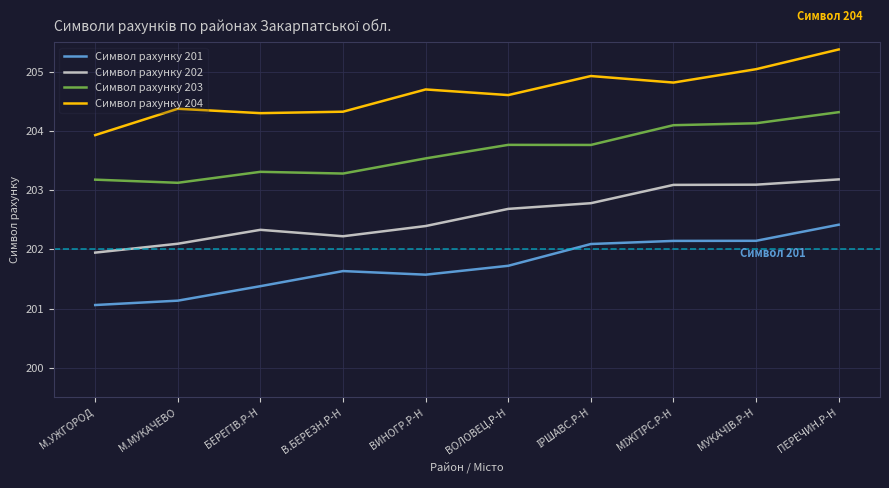

What is the difference between the maximum and minimum values in the Символ рахунку 201 series?

1.4